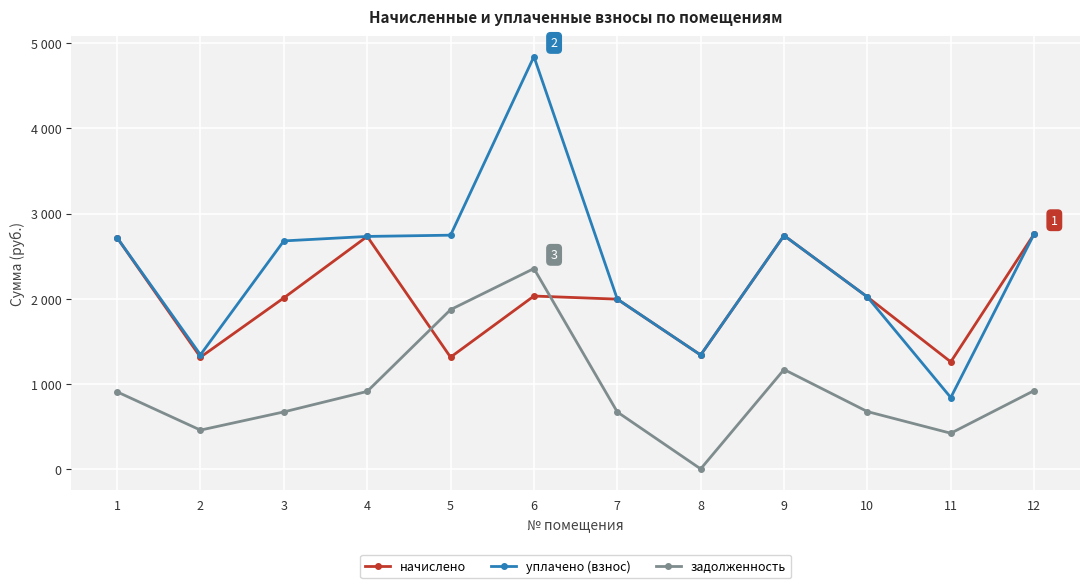

Is it true that начислено equals 1338.1 at 8?

True